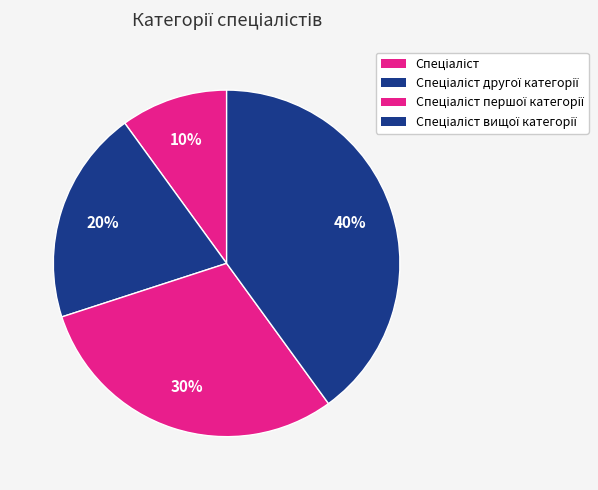

True or false: Спеціаліст першої категорії accounts for 30% of the total.

True